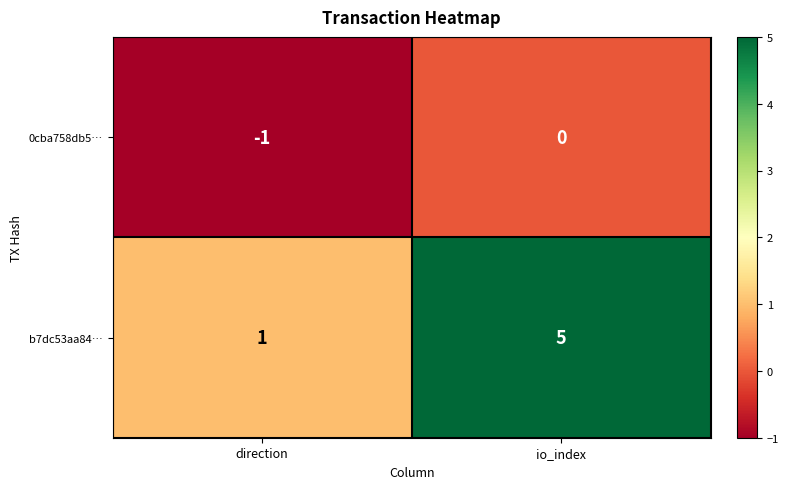

Which category has the highest value across all series?

io_index